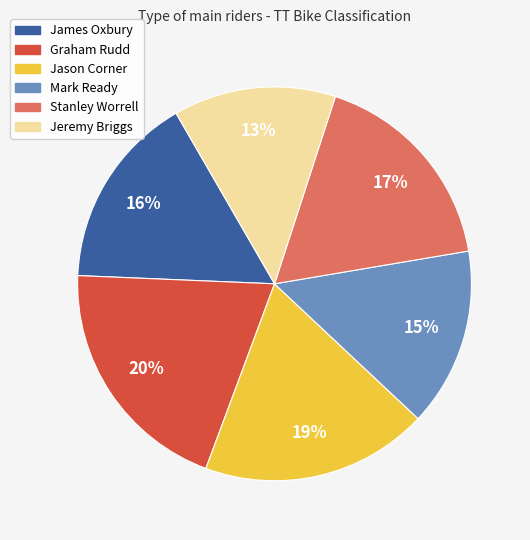

To the nearest percent, what is the difference between the James Oxbury and Stanley Worrell slice percentages?

1%